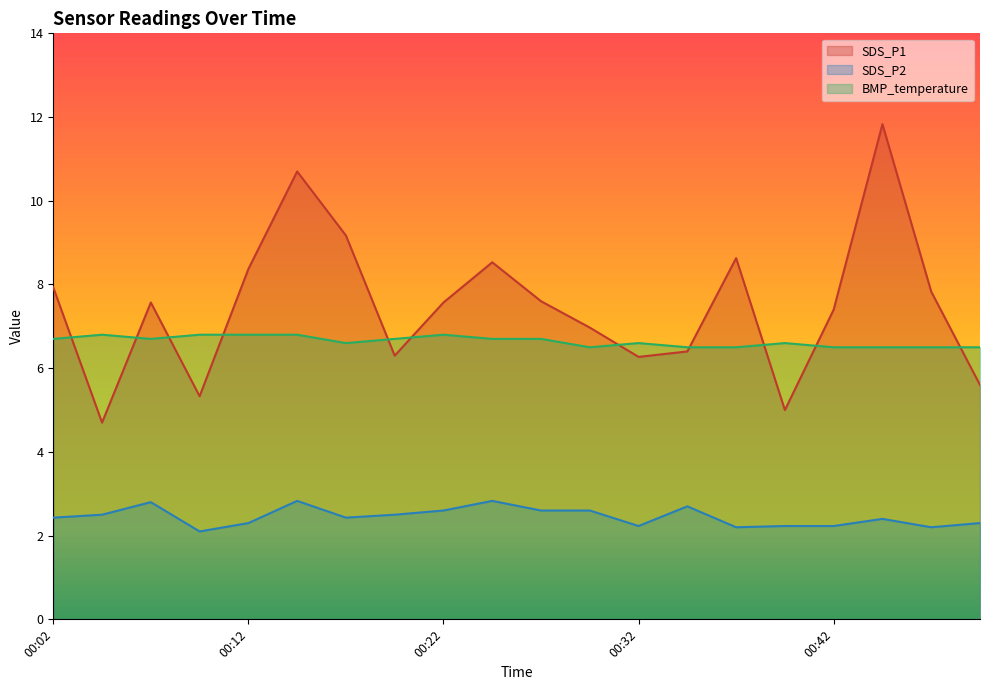

Does the chart display data point markers on the line(s)?

No